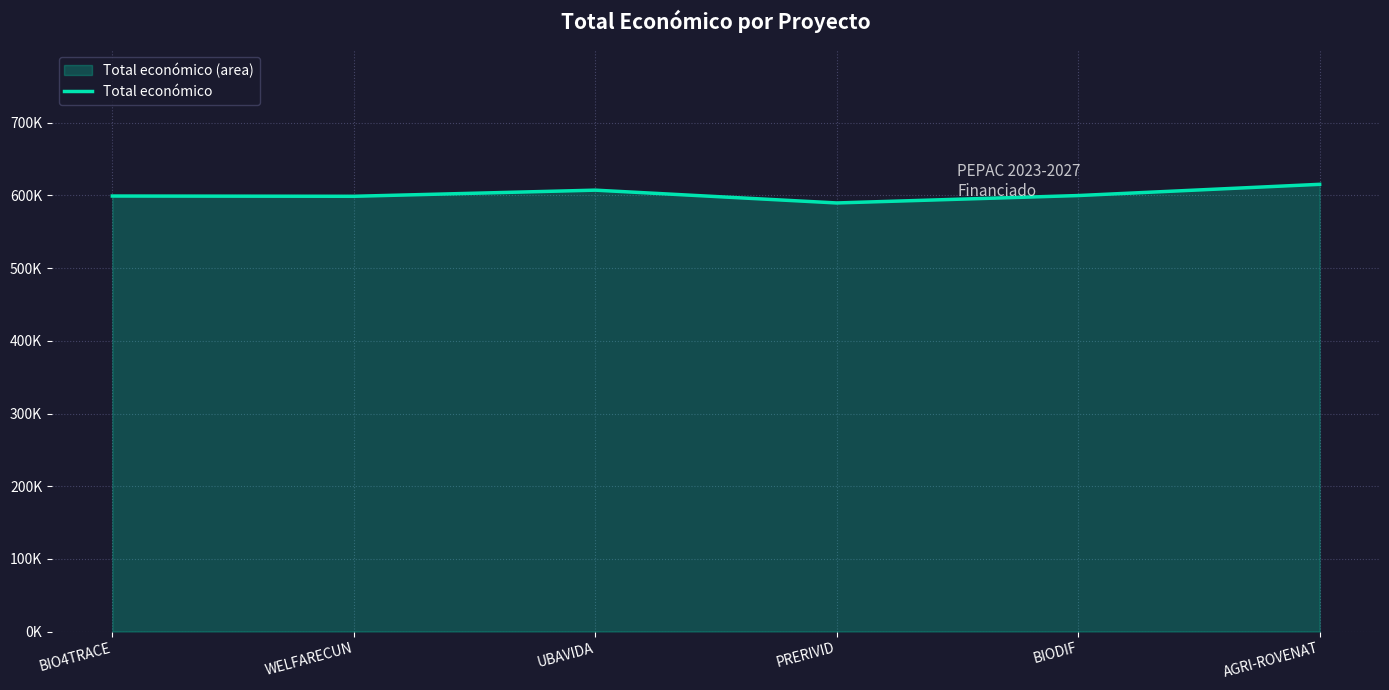

Does the chart display data point markers on the line(s)?

No